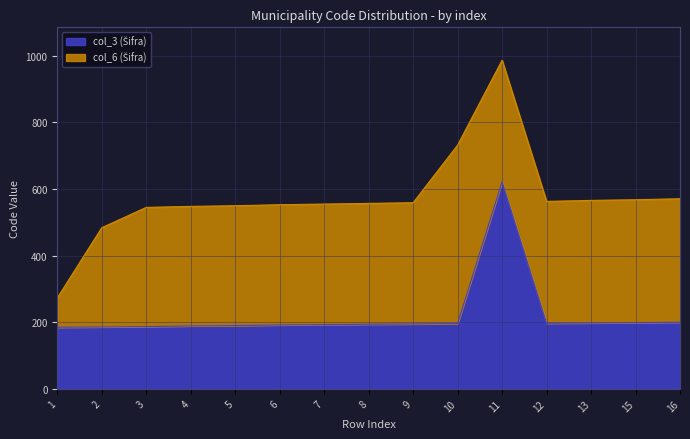

Reading left to right, extract all data points from this chart.

1=185	2=186	3=187	4=189	5=190	6=192	7=193	8=194	9=195	10=196	11=622	12=197	13=198	15=199	16=200